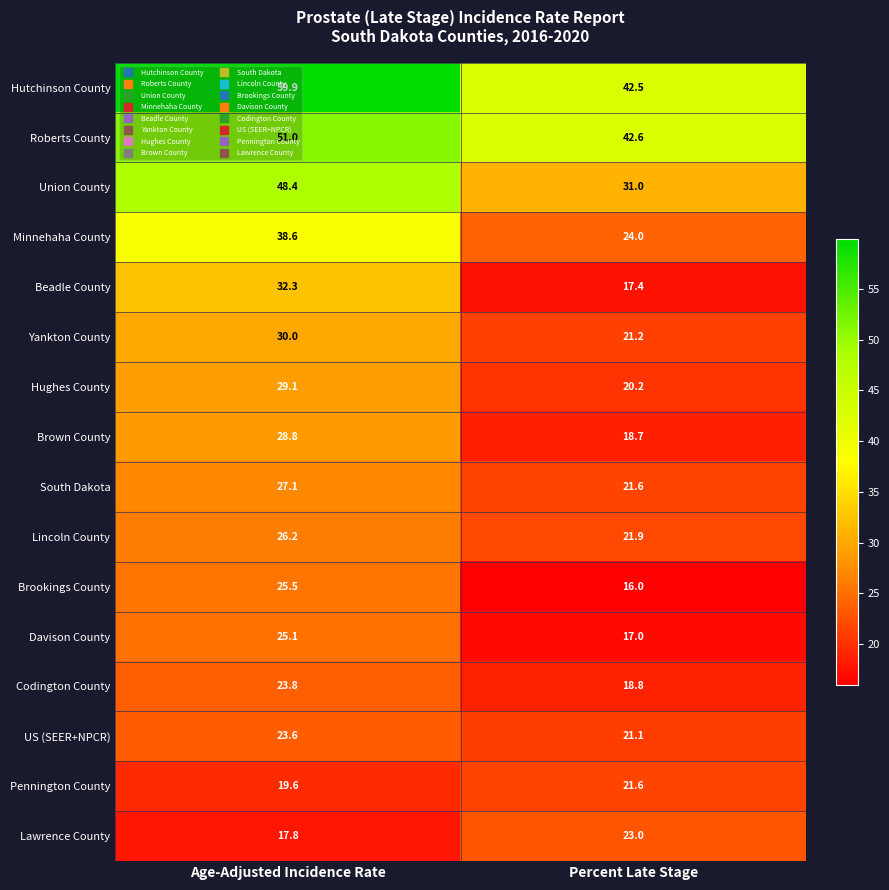

At how many categories does at least one series exceed 52?

1